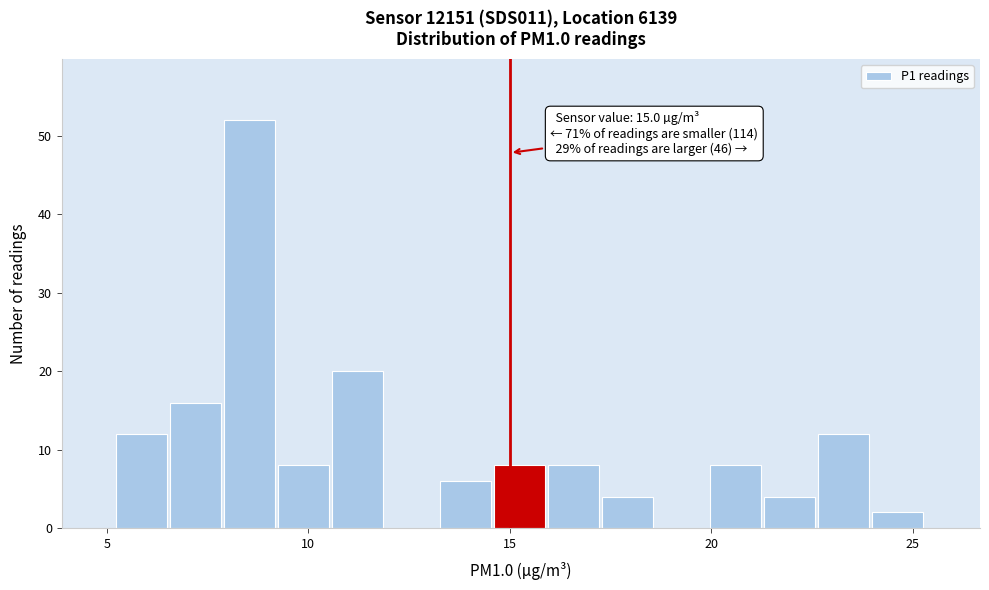

Around what value on the x-axis is the tallest bar? Give the approximate position of its centre, as read against the axis.

8.5